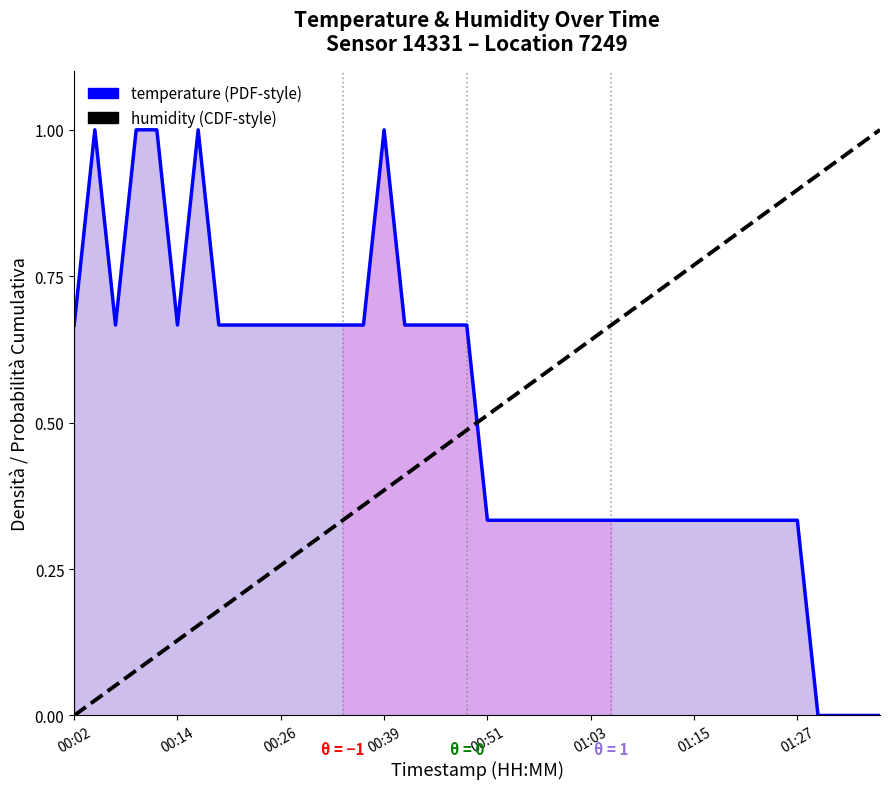

What is the difference between the highest and lowest values at 18?

0.2